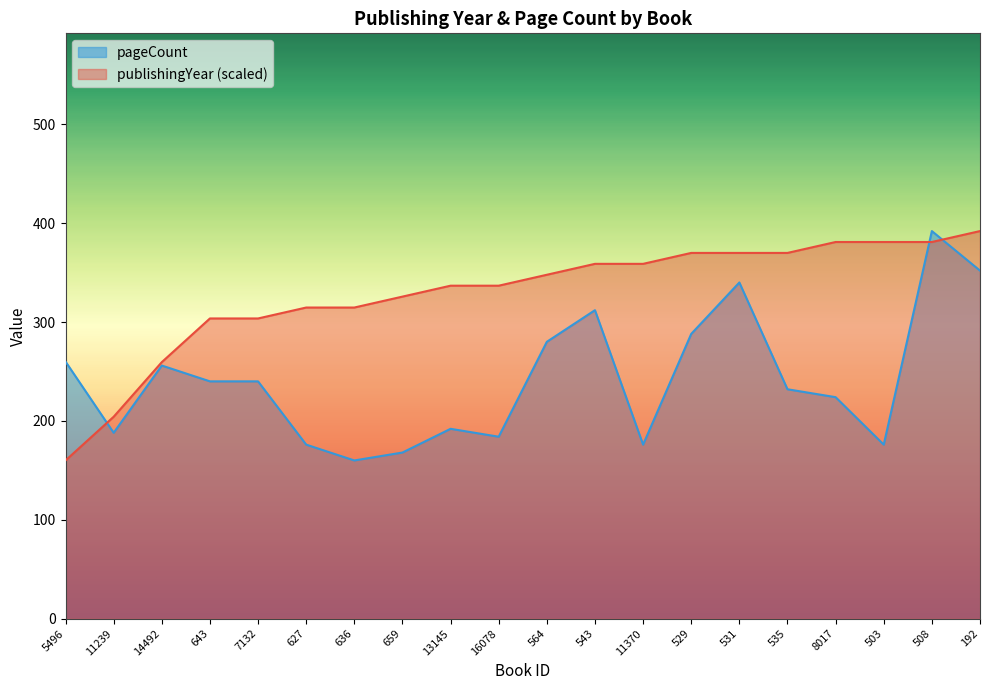

What is the difference between the highest and lowest values at 543?

46.9